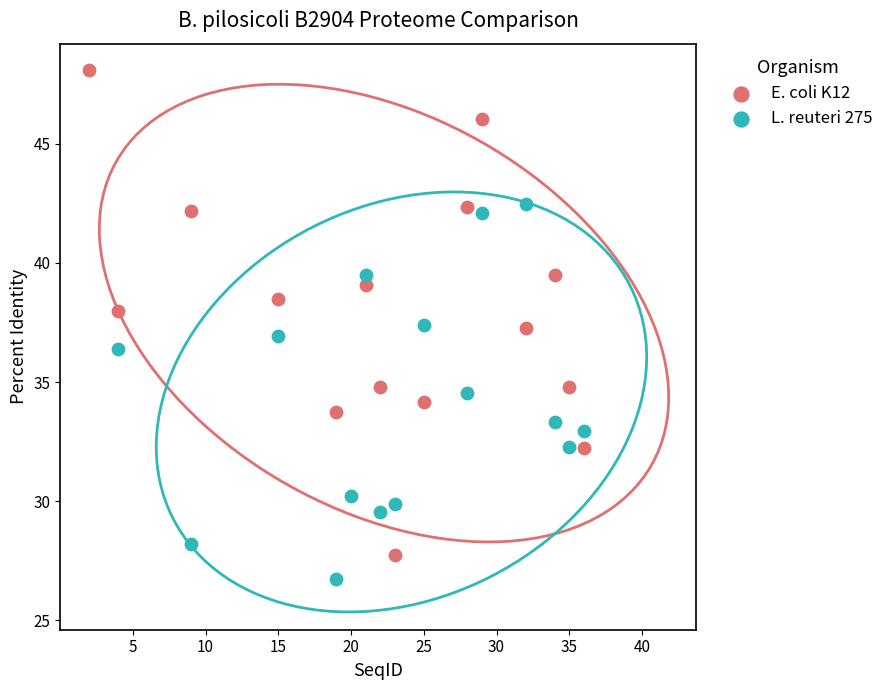

Which series has the widest spread of Y values?

E. coli K12